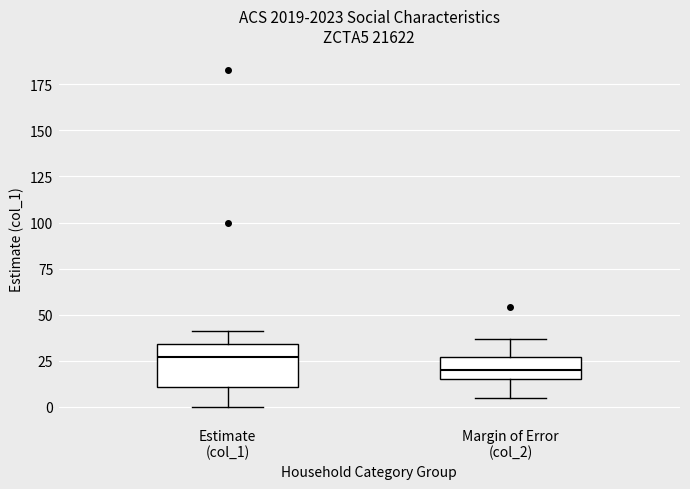

Where does the upper whisker of the box for Estimate (col_1) end on the y-axis? The values are not printed on the chart, so give them approximately, as read against the axis.

40